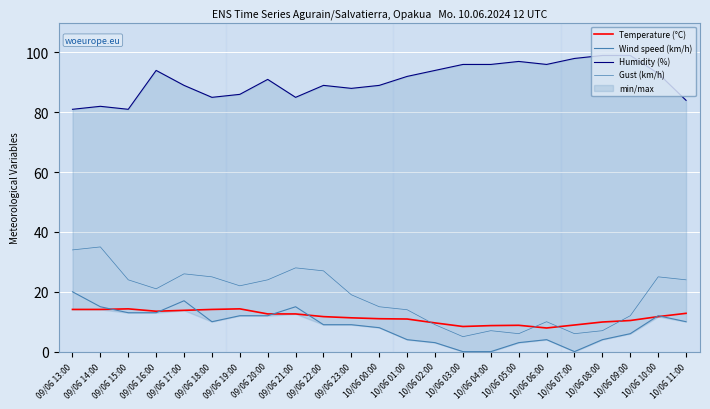

Reading left to right, what are all the values shown in this chart?

Temperature (°C): 09/06 13:00=14.1	09/06 14:00=14.1	09/06 15:00=14.3	09/06 16:00=13.5	09/06 17:00=13.8	09/06 18:00=14.1	09/06 19:00=14.3	09/06 20:00=12.6	09/06 21:00=12.6	09/06 22:00=11.7	09/06 23:00=11.3	10/06 00:00=11.0	10/06 01:00=10.9	10/06 02:00=9.6	10/06 03:00=8.4	10/06 04:00=8.7	10/06 05:00=8.8	10/06 06:00=7.9	10/06 07:00=8.9	10/06 08:00=9.9	10/06 09:00=10.4	10/06 10:00=11.7	10/06 11:00=12.8
Wind speed (km/h): 09/06 13:00=20.0	09/06 14:00=15.0	09/06 15:00=13.0	09/06 16:00=13.0	09/06 17:00=17.0	09/06 18:00=10.0	09/06 19:00=12.0	09/06 20:00=12.0	09/06 21:00=15.0	09/06 22:00=9.0	09/06 23:00=9.0	10/06 00:00=8.0	10/06 01:00=4.0	10/06 02:00=3.0	10/06 03:00=0.0	10/06 04:00=0.0	10/06 05:00=3.0	10/06 06:00=4.0	10/06 07:00=0.0	10/06 08:00=4.0	10/06 09:00=6.0	10/06 10:00=12.0	10/06 11:00=10.0
Humidity (%): 09/06 13:00=81.0	09/06 14:00=82.0	09/06 15:00=81.0	09/06 16:00=94.0	09/06 17:00=89.0	09/06 18:00=85.0	09/06 19:00=86.0	09/06 20:00=91.0	09/06 21:00=85.0	09/06 22:00=89.0	09/06 23:00=88.0	10/06 00:00=89.0	10/06 01:00=92.0	10/06 02:00=94.0	10/06 03:00=96.0	10/06 04:00=96.0	10/06 05:00=97.0	10/06 06:00=96.0	10/06 07:00=98.0	10/06 08:00=99.0	10/06 09:00=99.0	10/06 10:00=93.0	10/06 11:00=84.0
Gust (km/h): 09/06 13:00=34.0	09/06 14:00=35.0	09/06 15:00=24.0	09/06 16:00=21.0	09/06 17:00=26.0	09/06 18:00=25.0	09/06 19:00=22.0	09/06 20:00=24.0	09/06 21:00=28.0	09/06 22:00=27.0	09/06 23:00=19.0	10/06 00:00=15.0	10/06 01:00=14.0	10/06 02:00=9.0	10/06 03:00=5.0	10/06 04:00=7.0	10/06 05:00=6.0	10/06 06:00=10.0	10/06 07:00=6.0	10/06 08:00=7.0	10/06 09:00=12.0	10/06 10:00=25.0	10/06 11:00=24.0